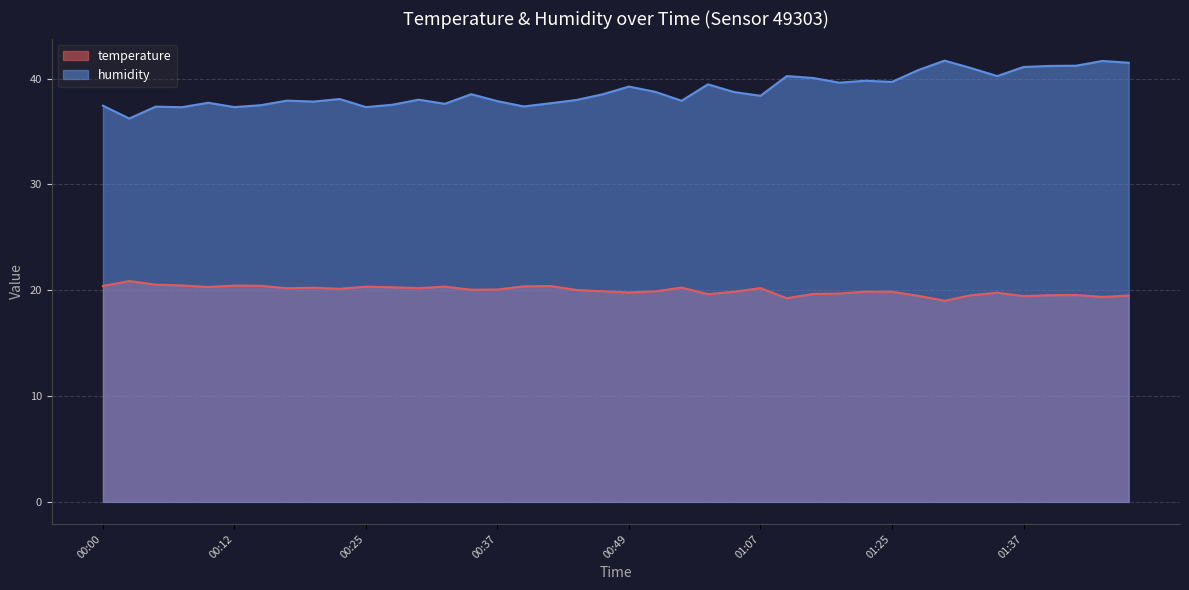

What is the sum of the temperature values at 01:47 and 00:05?

40.0